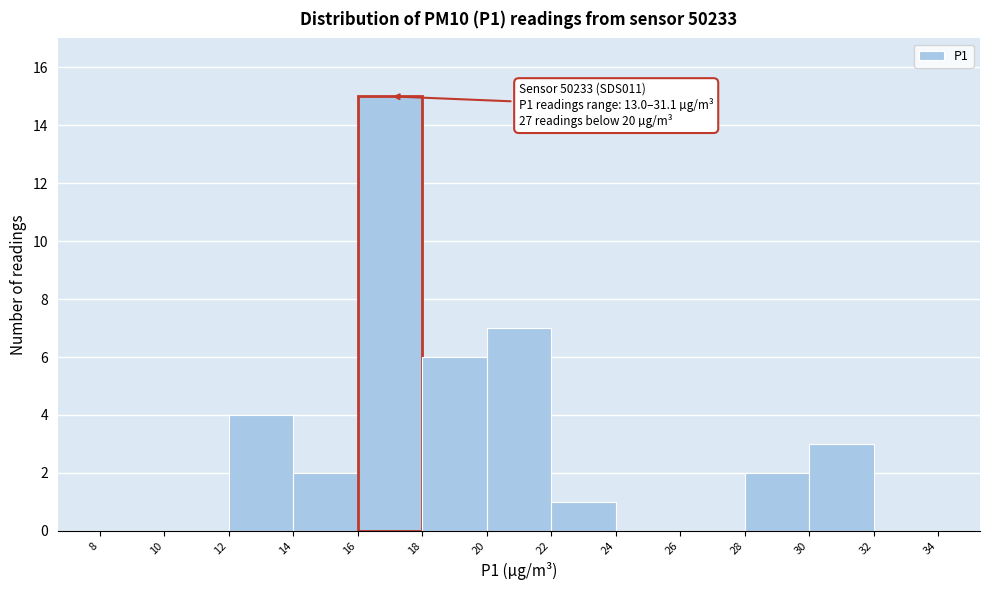

Over which range of the x-axis is the bar tallest?

16 to 18